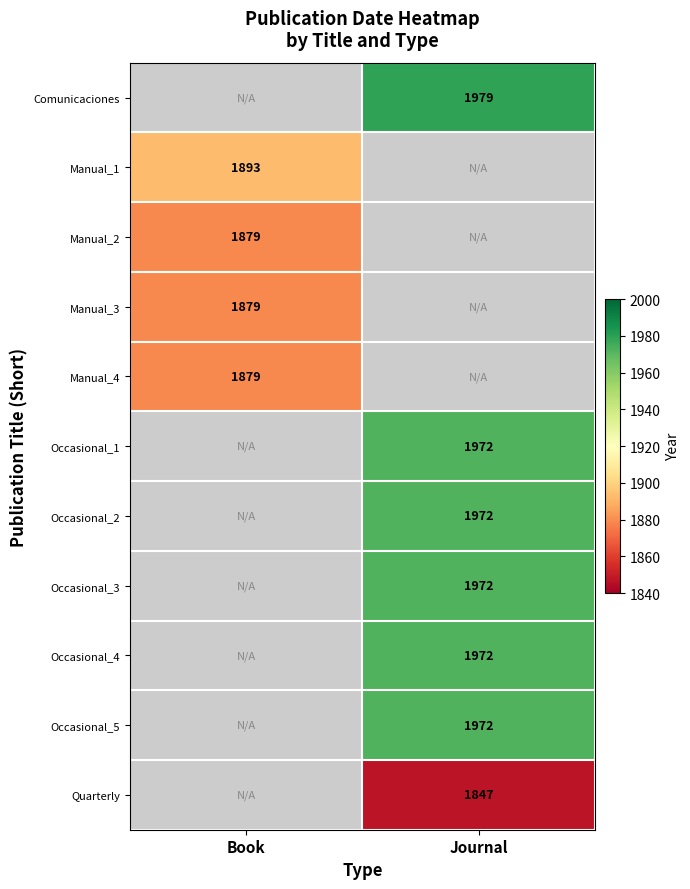

The Occasional_2 series shows 1972 at Journal. True or false?

True